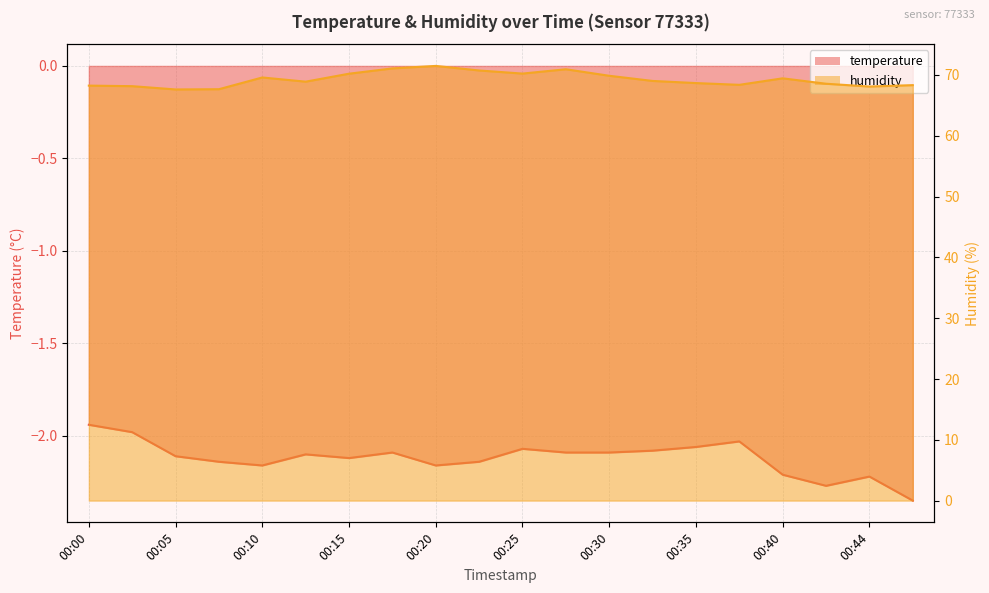

Is it true that humidity equals 116.9 at 00:05?

False